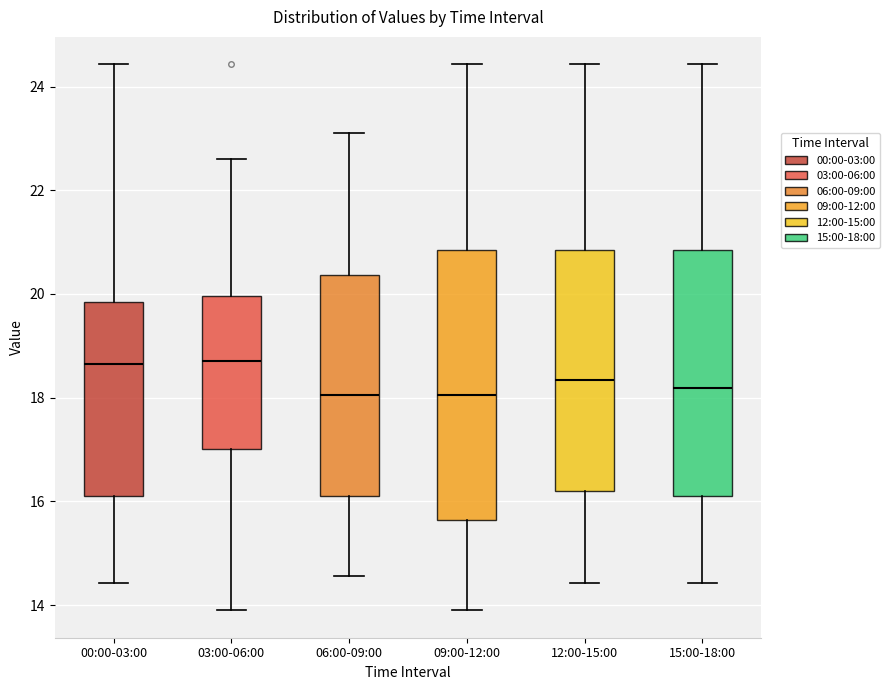

Reading left to right, read every box against the y-axis: the position of its median line, the range the box covers, and the ends of its whiskers. The values are not printed on the chart, so give them approximately, as read against the axis.

00:00-03:00: median 18.6, box 16.2 to 19.8, whiskers 14.4 to 24.4
03:00-06:00: median 18.8, box 17.0 to 20.0, whiskers 14.0 to 22.6
06:00-09:00: median 18.0, box 16.2 to 20.4, whiskers 14.6 to 23.2
09:00-12:00: median 18.0, box 15.6 to 20.8, whiskers 14.0 to 24.4
12:00-15:00: median 18.4, box 16.2 to 20.8, whiskers 14.4 to 24.4
15:00-18:00: median 18.2, box 16.2 to 20.8, whiskers 14.4 to 24.4